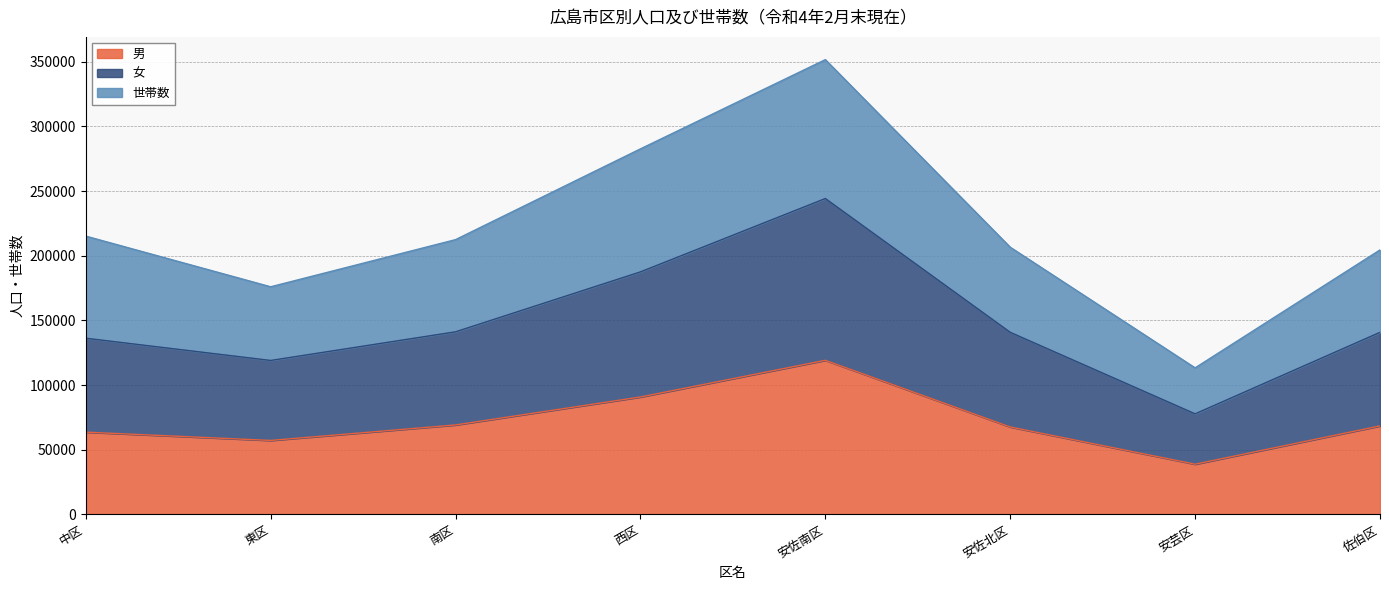

What is the total value across all series at 安佐南区?

351629